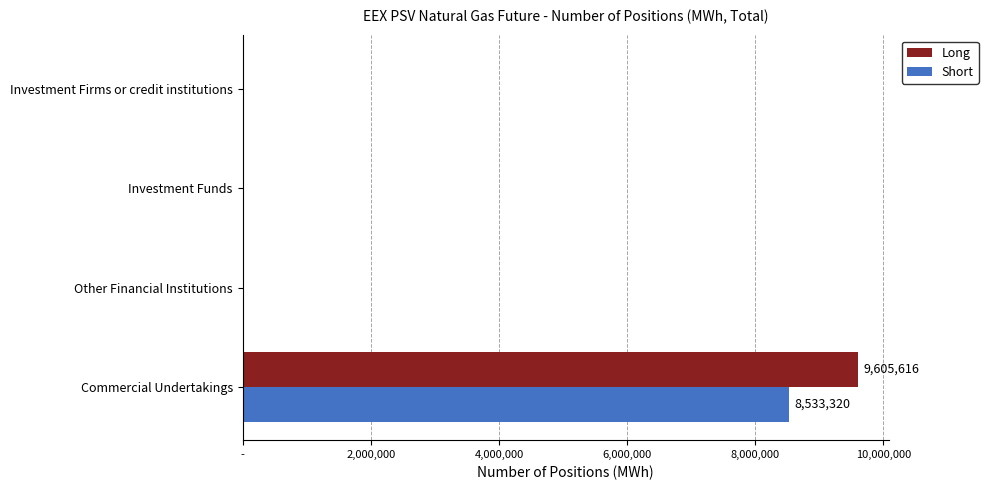

Which series has the largest total across all categories?

Long